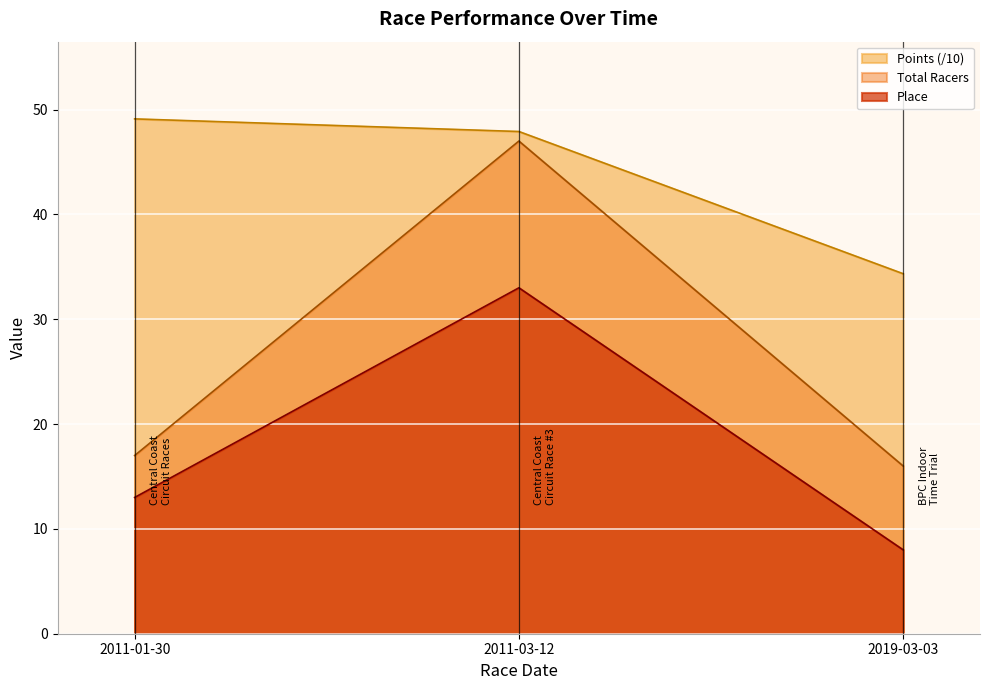

Which series has the largest range (max minus min)?

Total Racers